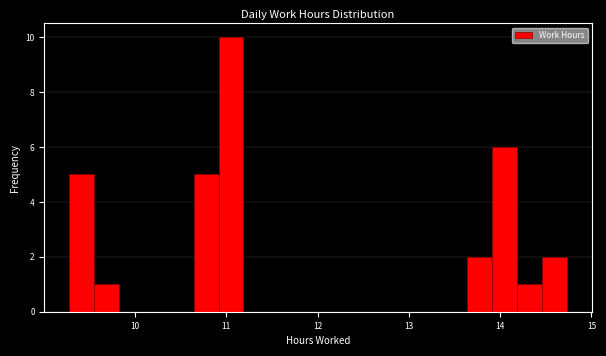

Read against the x-axis, roughly where is the centre of the tallest bar?

11.1